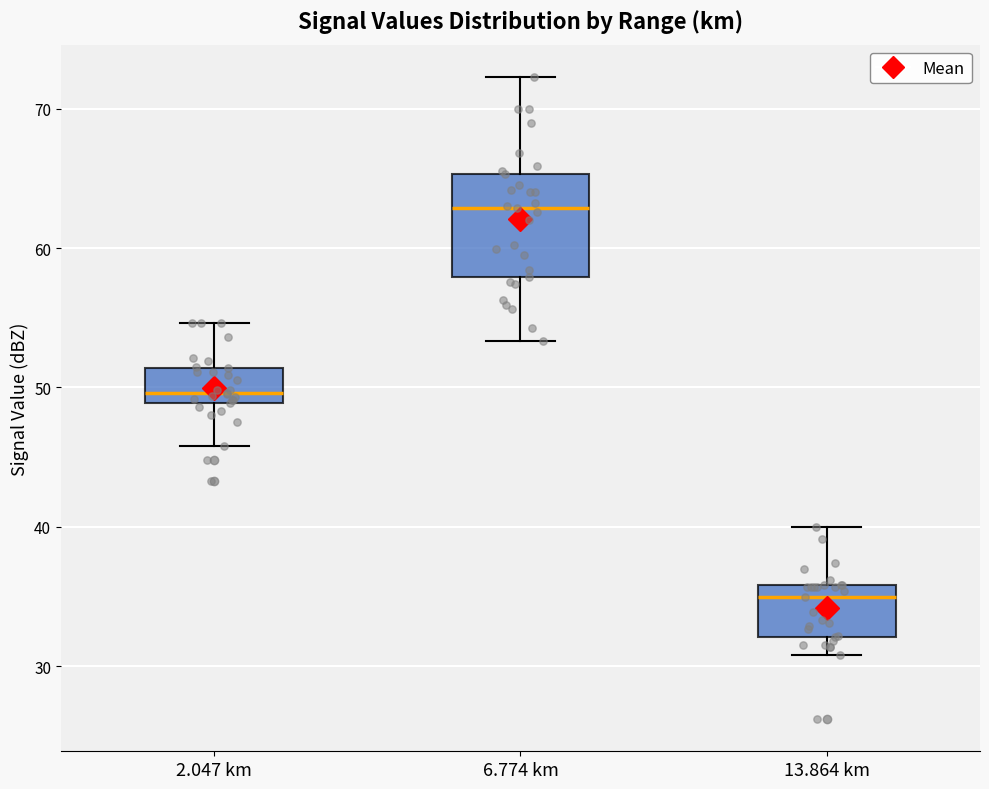

Reading left to right, transcribe this box plot: for each box, give where its median line is, the range the box spans, and where its two whiskers end, as read against the y-axis. The values are not printed on the chart, so give them approximately, as read against the axis.

2.047 km: median 50, box 49 to 51, whiskers 46 to 55
6.774 km: median 63, box 58 to 65, whiskers 53 to 72
13.864 km: median 35, box 32 to 36, whiskers 31 to 40